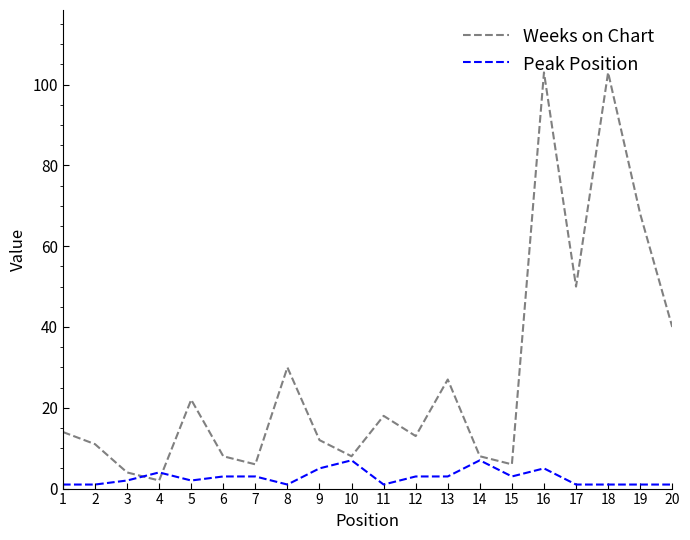

True or false: Peak Position and Weeks on Chart intersect in this chart.

True